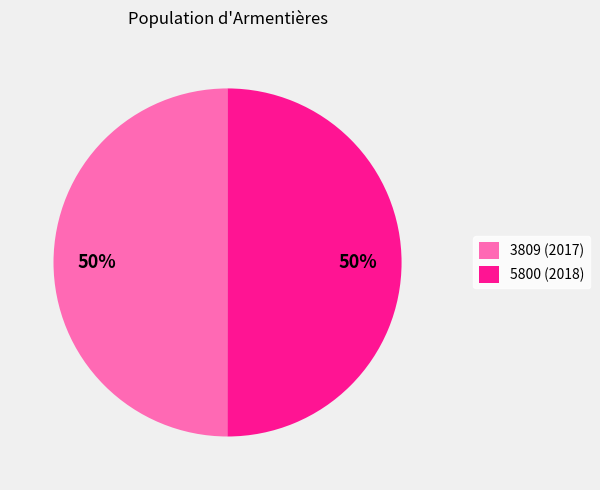

The 5800 slice represents 61% of the pie. True or false?

False